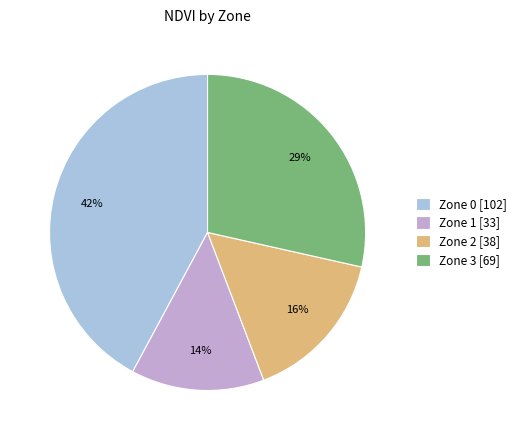

What is the smallest slice in the pie chart?

Zone 1